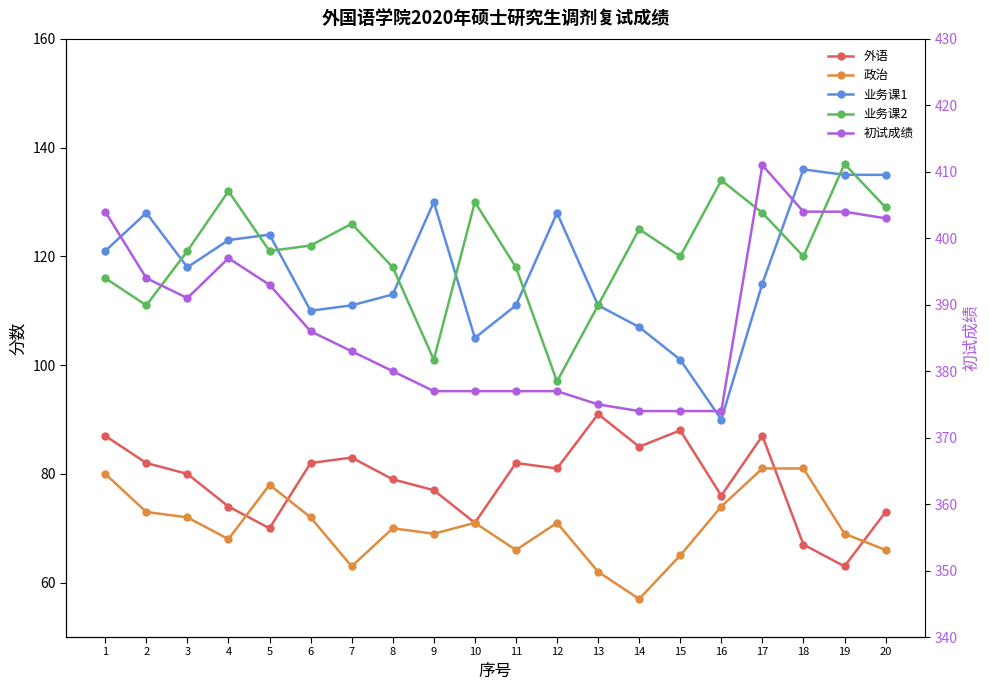

Where does the 外语 series first go above 81?

1